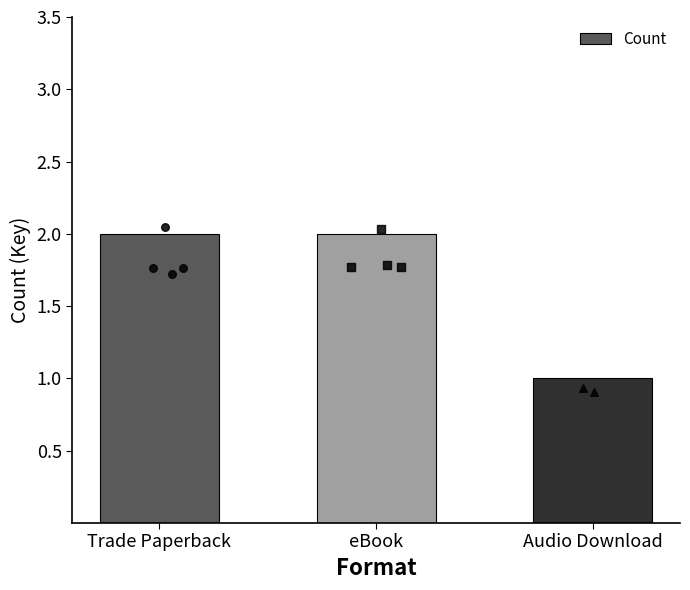

Between Audio Download and eBook, which is larger?

eBook